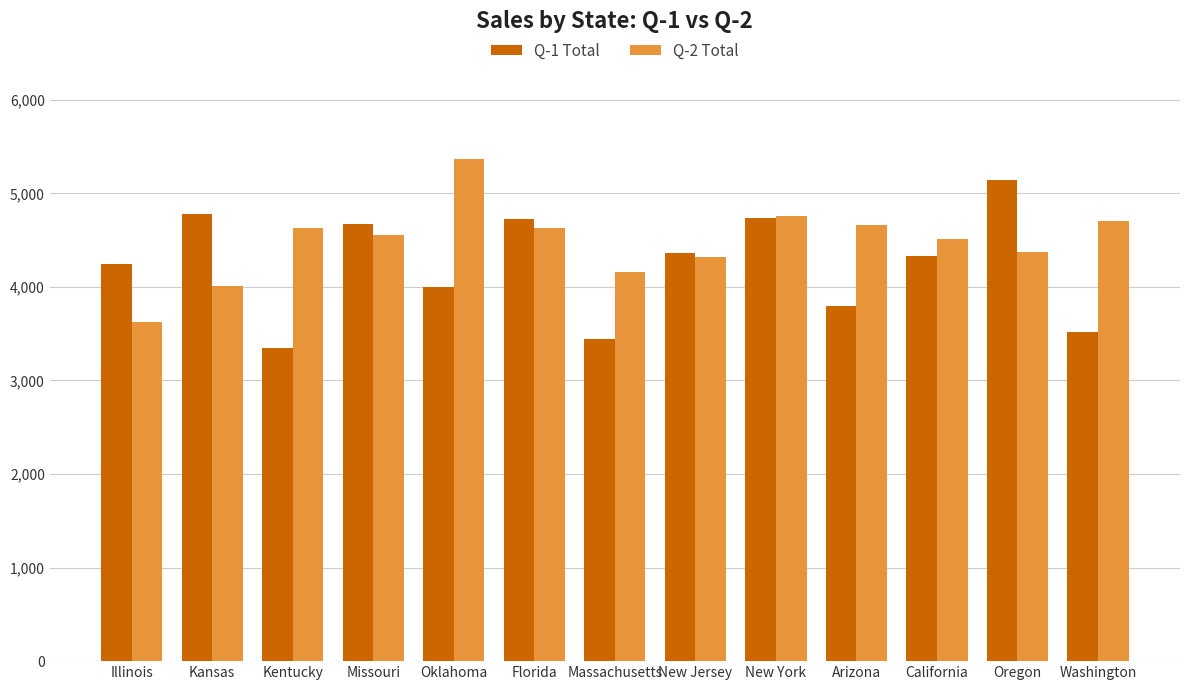

What is the sum of all Q-1 Total values?

55070